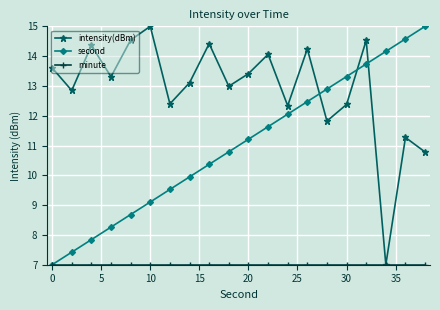

After their last crossing, which series has the higher values: second or intensity(dBm)?

second